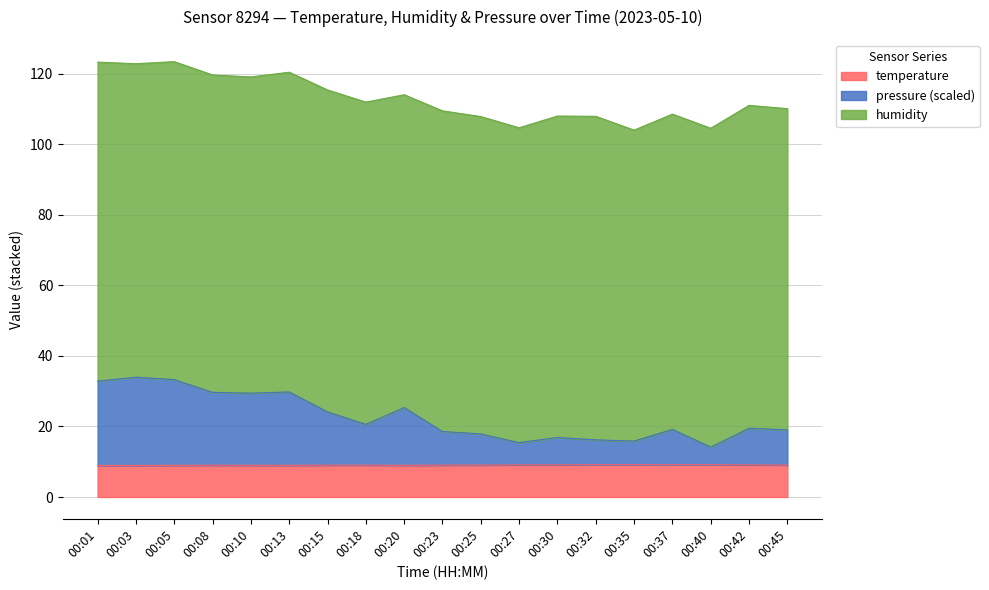

What is the smallest value displayed?

8.9